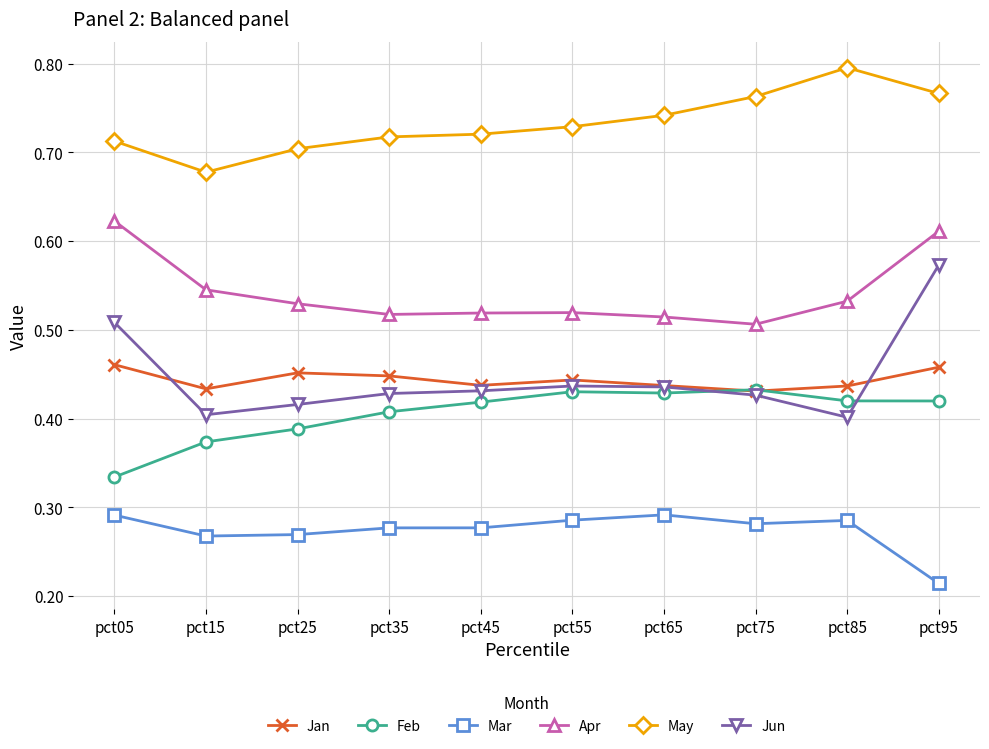

True or false: Jan has a value of 0.4 at pct15.

True